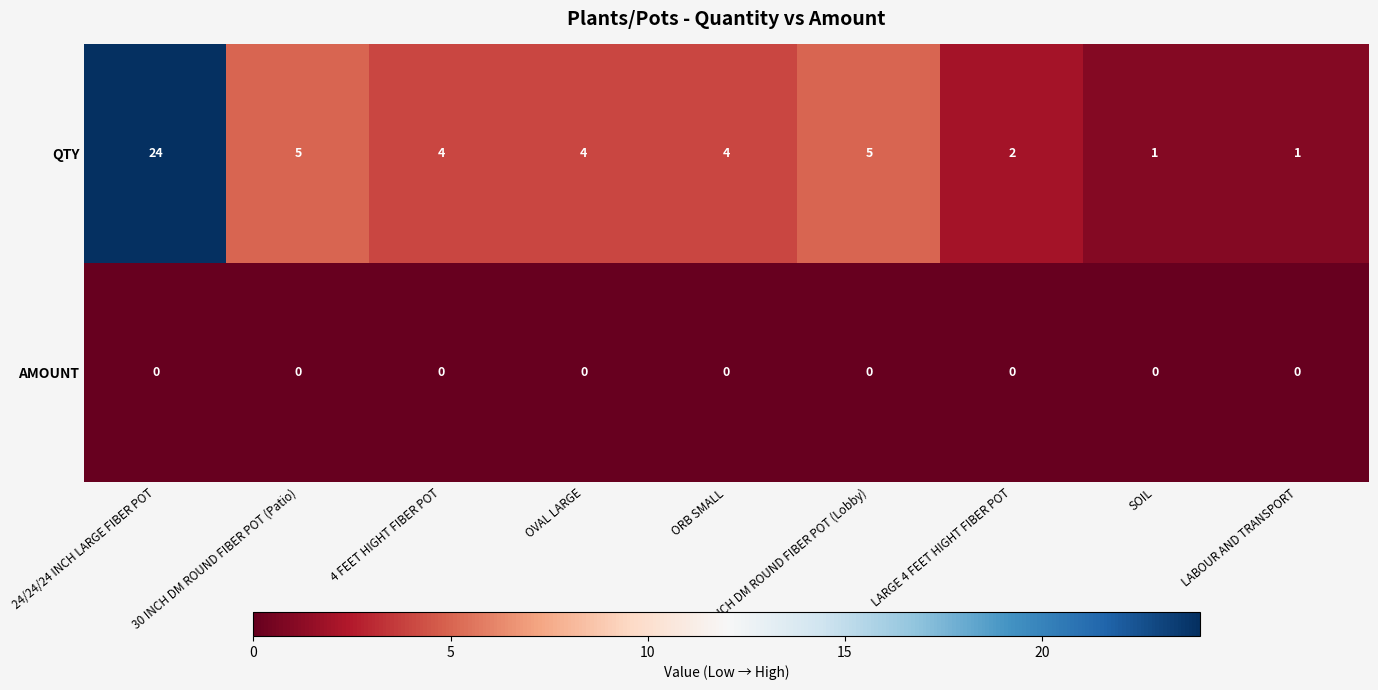

List the series in order of their peak value, highest first.

QTY, AMOUNT